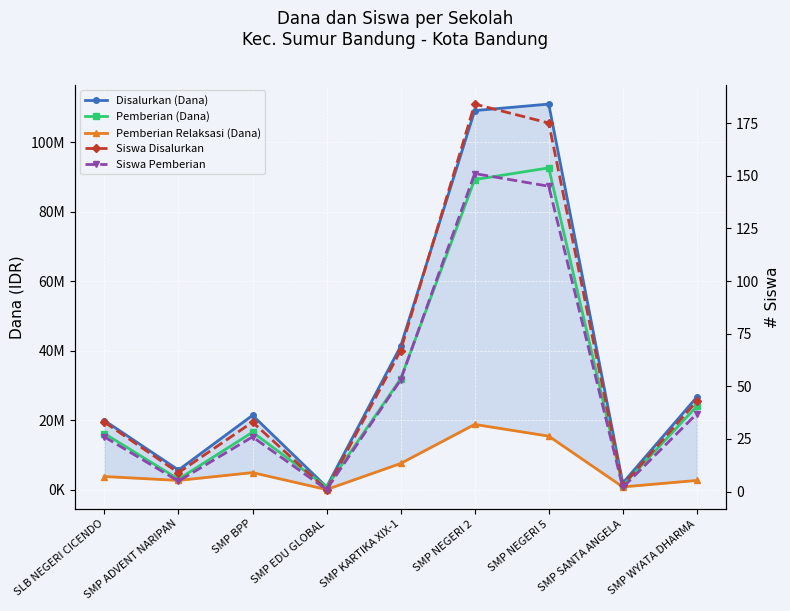

Reading left to right, transcribe all the data shown in this chart.

Disalurkan (Dana): SLB NEGERI CICENDO=19875000	SMP ADVENT NARIPAN=5625000	SMP BPP=21375000	SMP EDU GLOBAL=750000	SMP KARTIKA XIX-1=41250000	SMP NEGERI 2=109125000	SMP NEGERI 5=111000000	SMP SANTA ANGELA=1875000	SMP WYATA DHARMA=26625000
Pemberian (Dana): SLB NEGERI CICENDO=16125000	SMP ADVENT NARIPAN=3000000	SMP BPP=16500000	SMP EDU GLOBAL=750000	SMP KARTIKA XIX-1=31875000	SMP NEGERI 2=89250000	SMP NEGERI 5=92625000	SMP SANTA ANGELA=1125000	SMP WYATA DHARMA=24000000
Pemberian Relaksasi (Dana): SLB NEGERI CICENDO=3750000	SMP ADVENT NARIPAN=2625000	SMP BPP=4875000	SMP EDU GLOBAL=0	SMP KARTIKA XIX-1=7500000	SMP NEGERI 2=18750000	SMP NEGERI 5=15375000	SMP SANTA ANGELA=750000	SMP WYATA DHARMA=2625000
Siswa Disalurkan: SLB NEGERI CICENDO=33	SMP ADVENT NARIPAN=9	SMP BPP=33	SMP EDU GLOBAL=1	SMP KARTIKA XIX-1=67	SMP NEGERI 2=184	SMP NEGERI 5=175	SMP SANTA ANGELA=3	SMP WYATA DHARMA=43
Siswa Pemberian: SLB NEGERI CICENDO=26	SMP ADVENT NARIPAN=5	SMP BPP=26	SMP EDU GLOBAL=1	SMP KARTIKA XIX-1=53	SMP NEGERI 2=151	SMP NEGERI 5=145	SMP SANTA ANGELA=2	SMP WYATA DHARMA=37